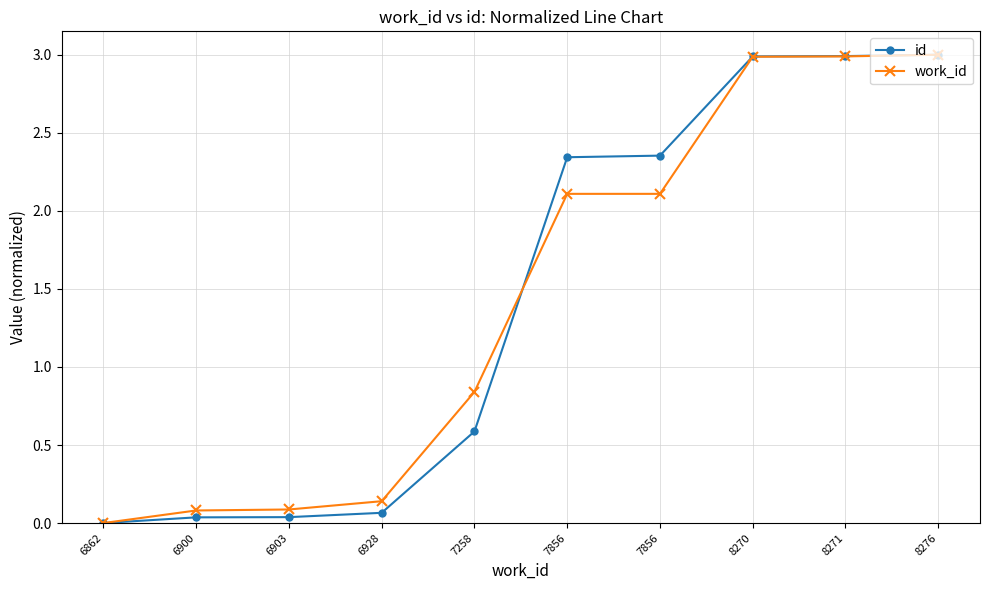

Rank the series by their maximum value, from lowest to highest.

id, work_id